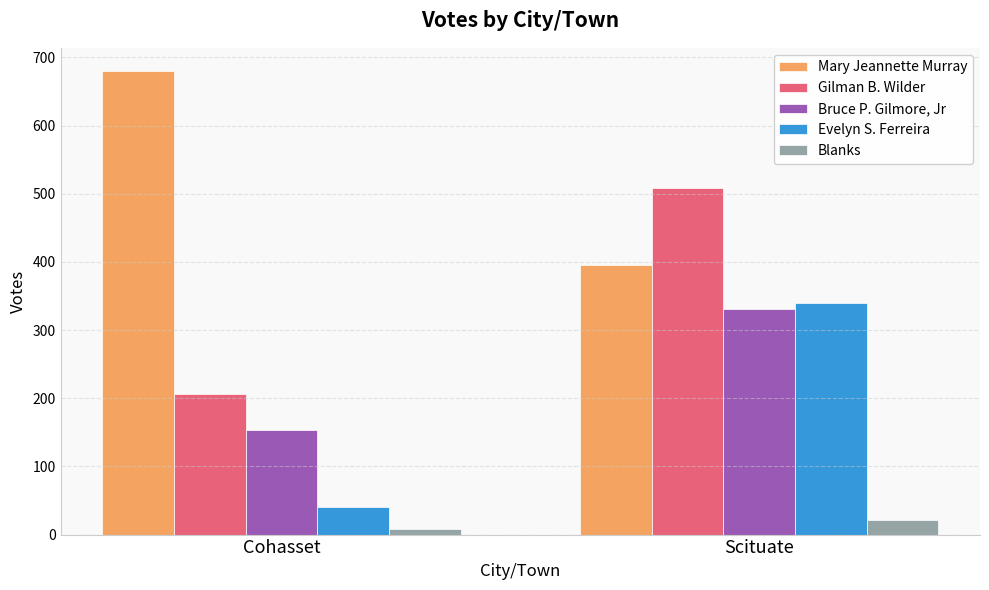

Are the bars grouped side by side (vs. stacked)?

Yes